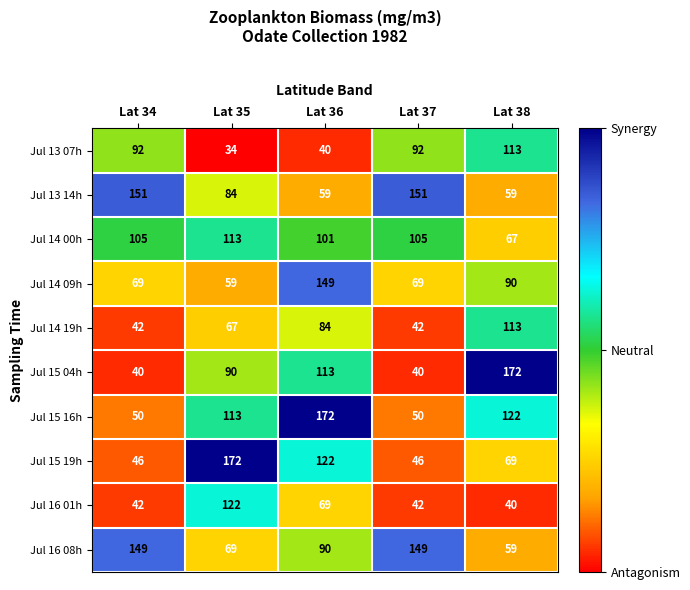

What is the spread (max minus min) of values at Lat 38?

132